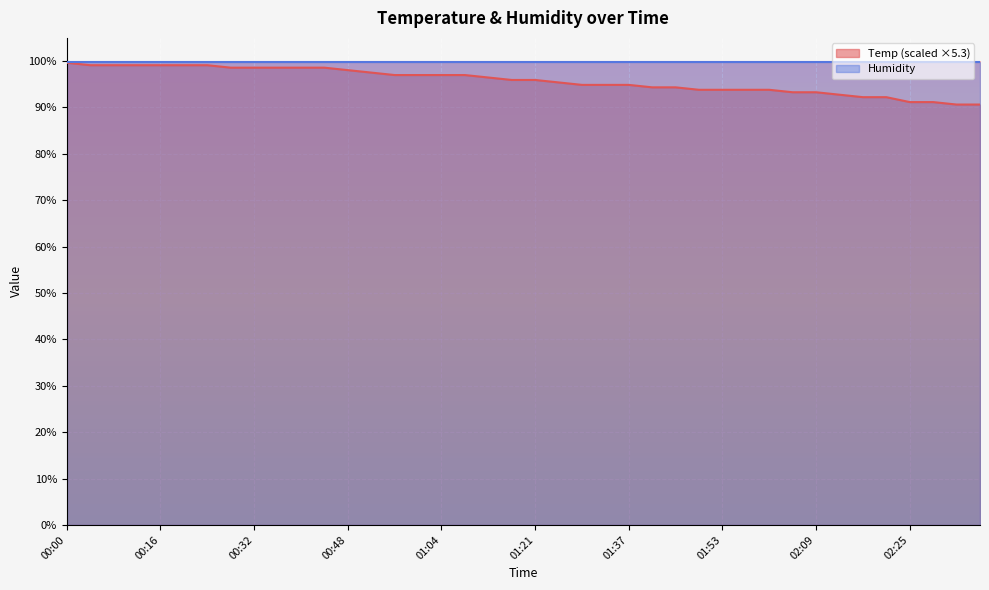

What is the ratio of the value at 00:20 to the value at 00:28?

1.0